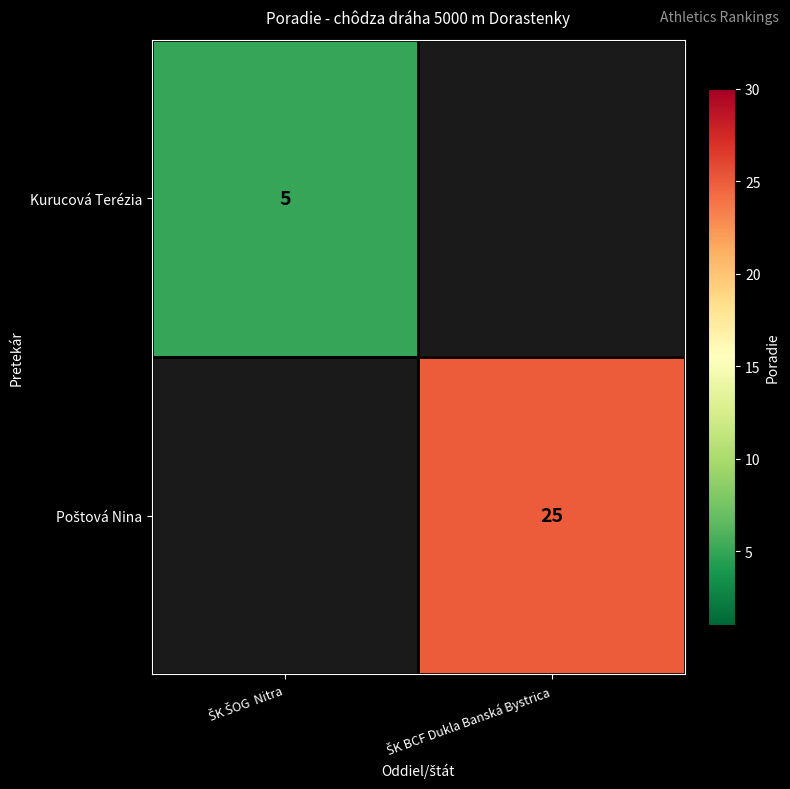

The value of Kurucová Terézia at ŠK ŠOG Nitra is 2.0. True or false?

False